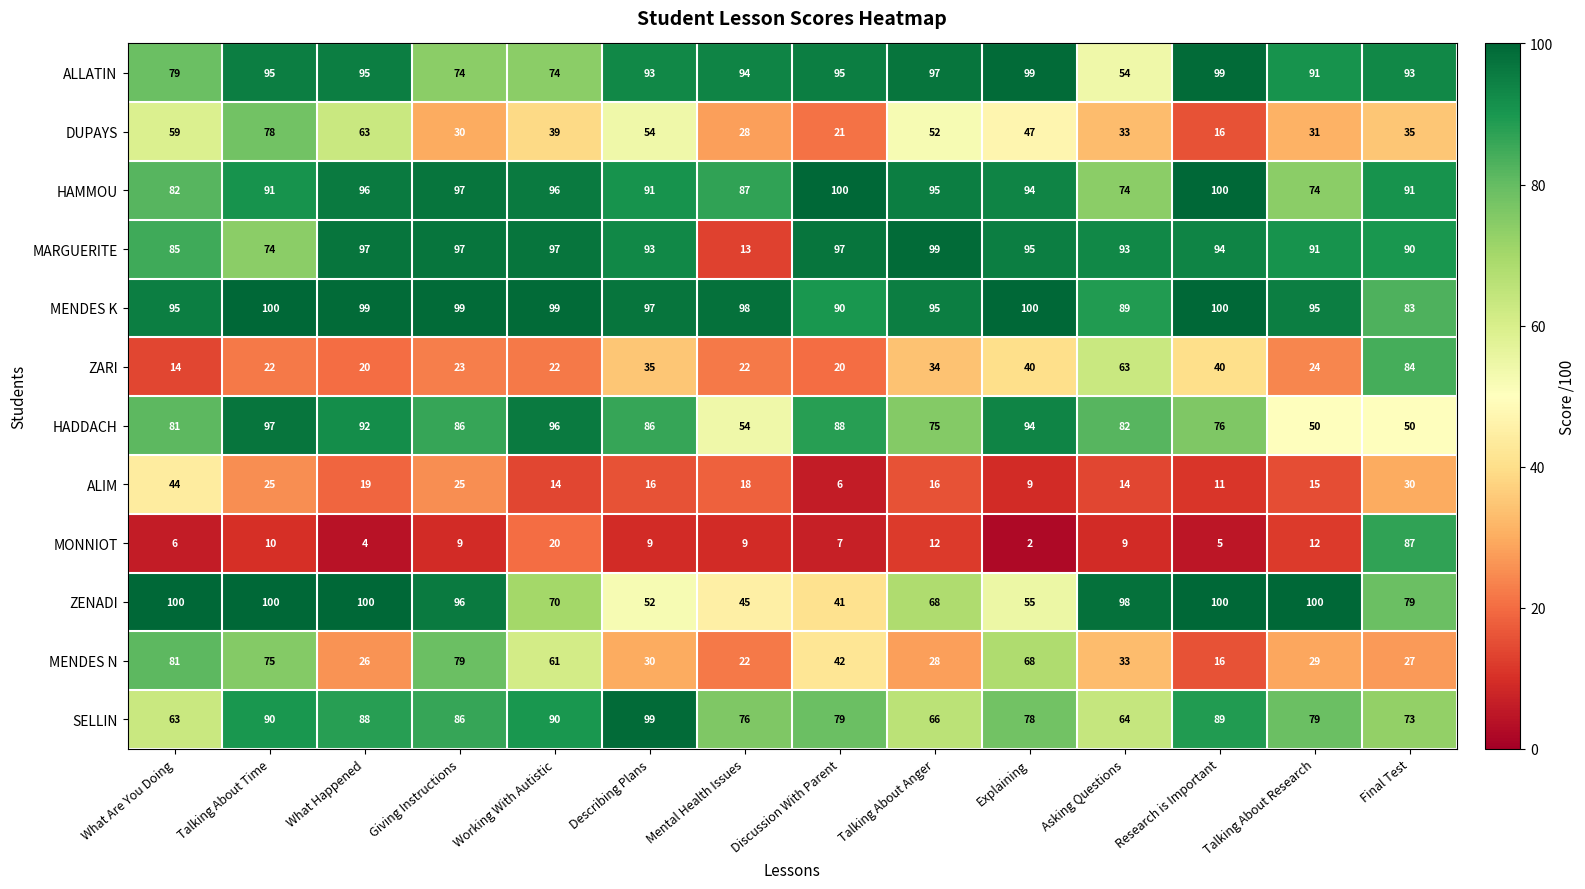

Which series has the widest spread of values?

MARGUERITE